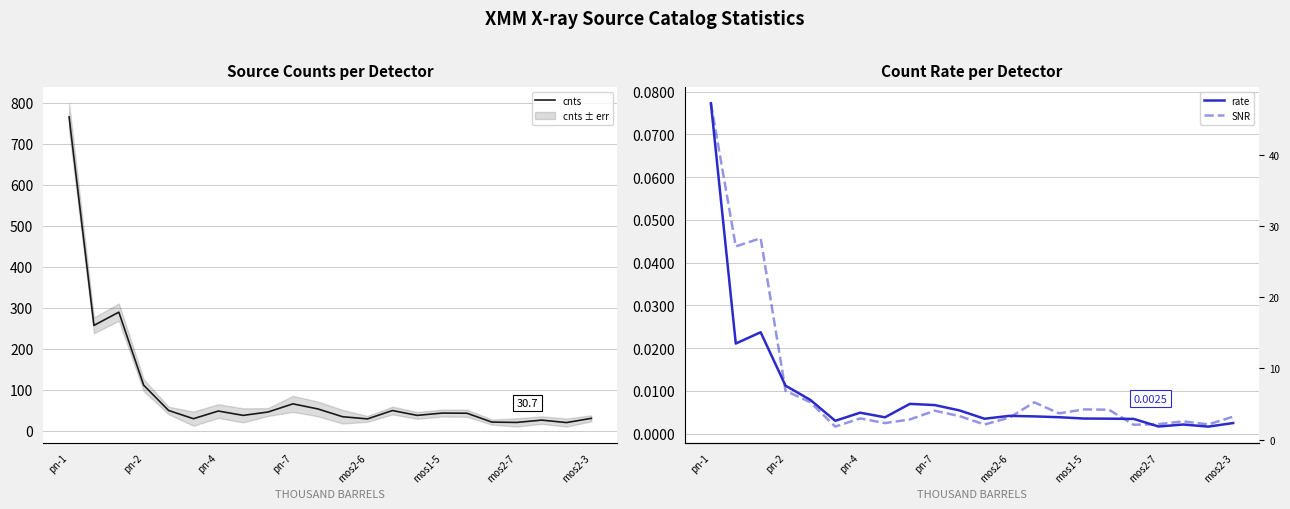

Which series has the largest total across all categories?

cnts